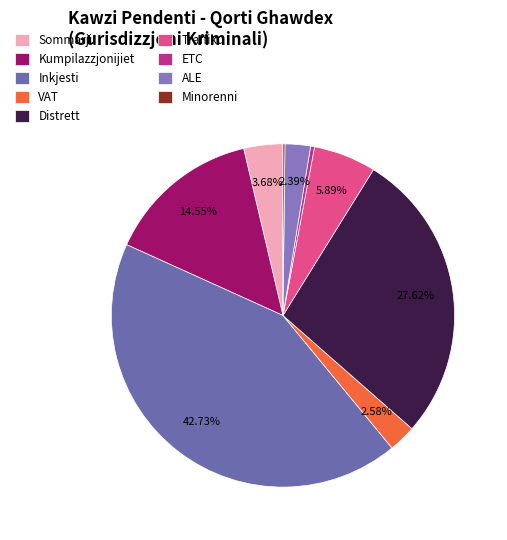

What is the largest slice in the pie chart?

Inkjesti